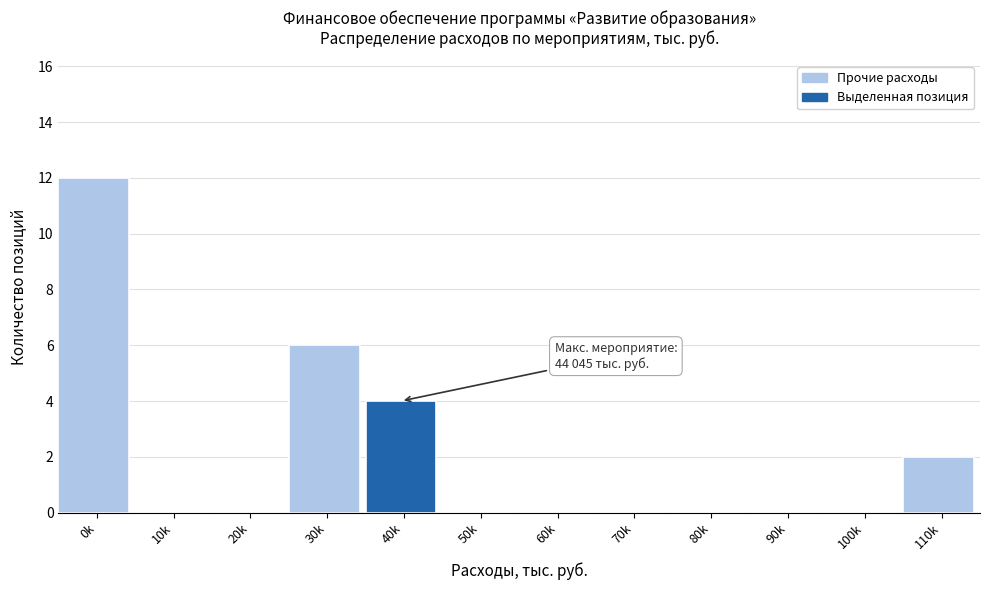

Reading left to right, transcribe all the data shown in this chart.

0k=12	10k=0	20k=0	30k=6	40k=4	50k=0	60k=0	70k=0	80k=0	90k=0	100k=0	110k=2